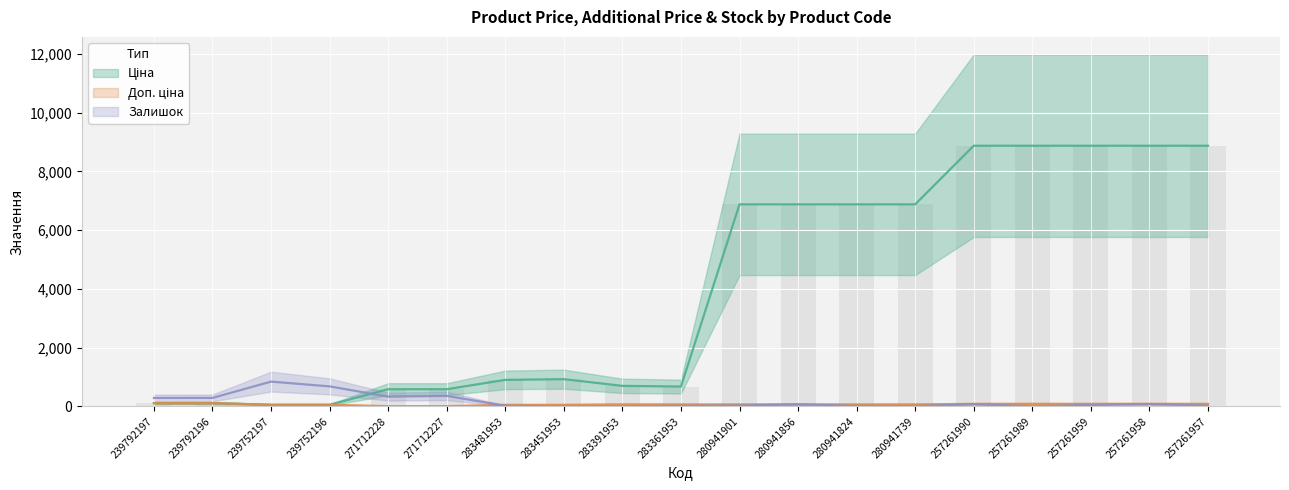

Rank the series at 257261989 from highest to lowest value.

Ціна, Доп. ціна, Залишок